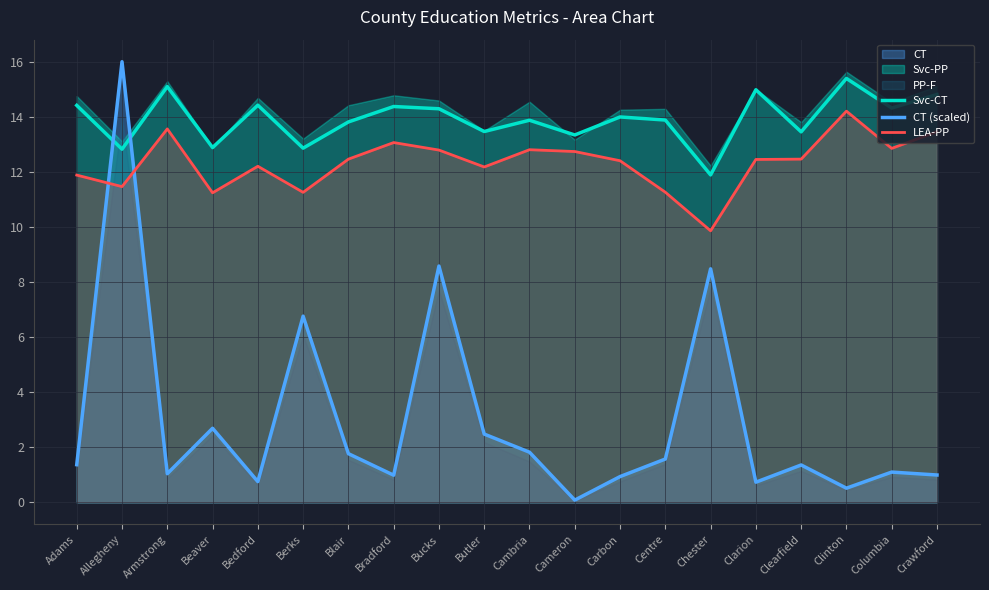

Where does the LEA-PP series first go above 12?

Armstrong